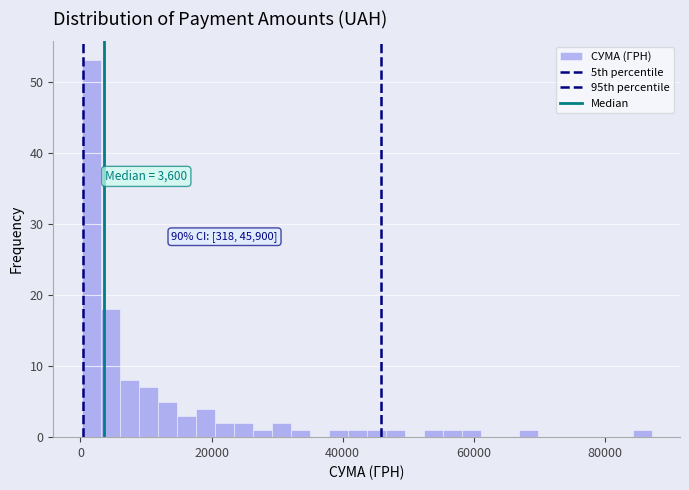

Read against the x-axis, roughly where is the centre of the tallest bar?

2000